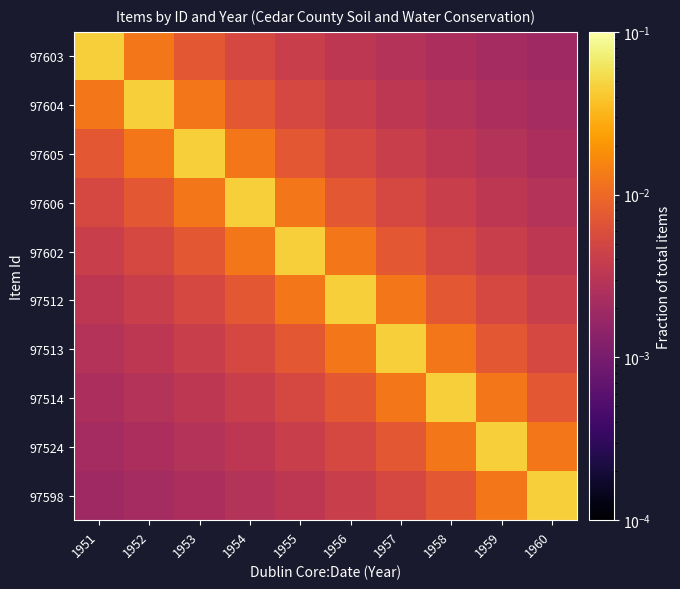

At how many categories does at least one series exceed 0?

10